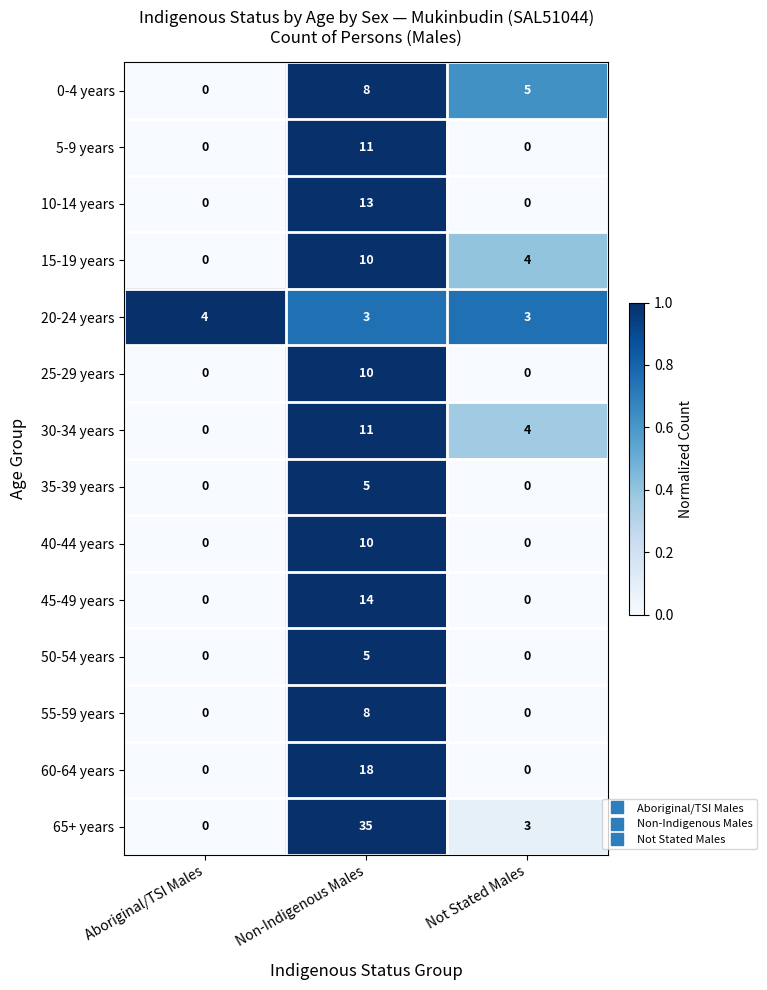

Is the value of 45-49 years at Non-Indigenous Males greater than the value of 55-59 years at Non-Indigenous Males?

Yes